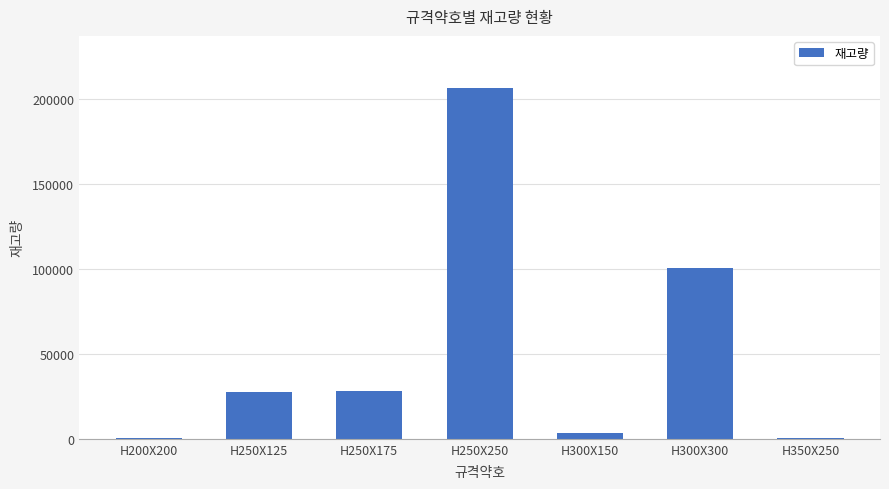

What is the sum of all values?

365969